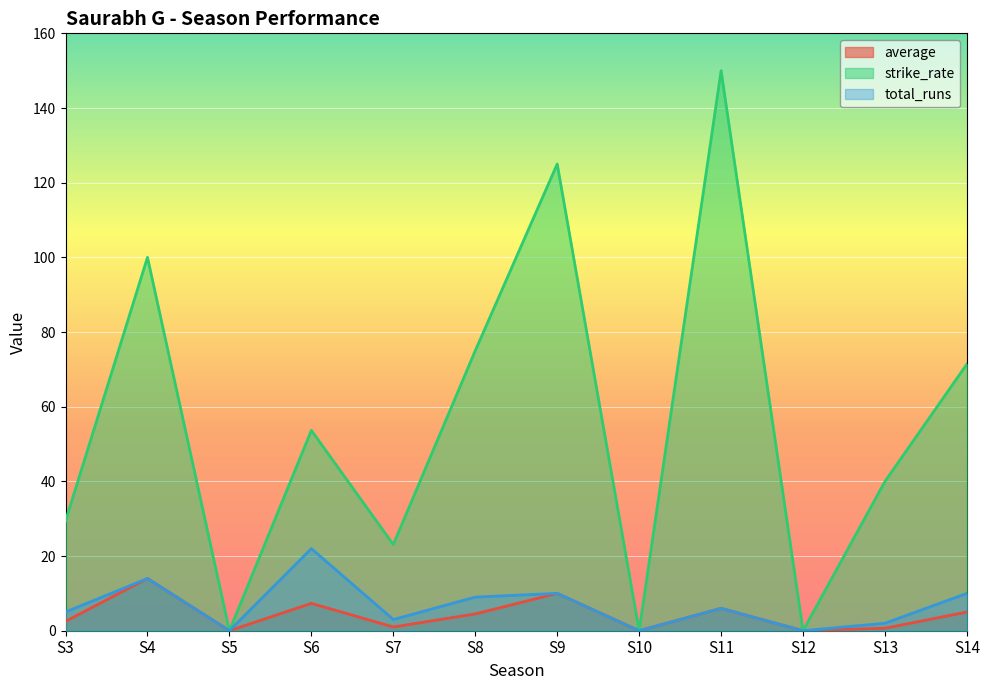

At S11, list the series in order from largest to smallest.

strike_rate, average, total_runs